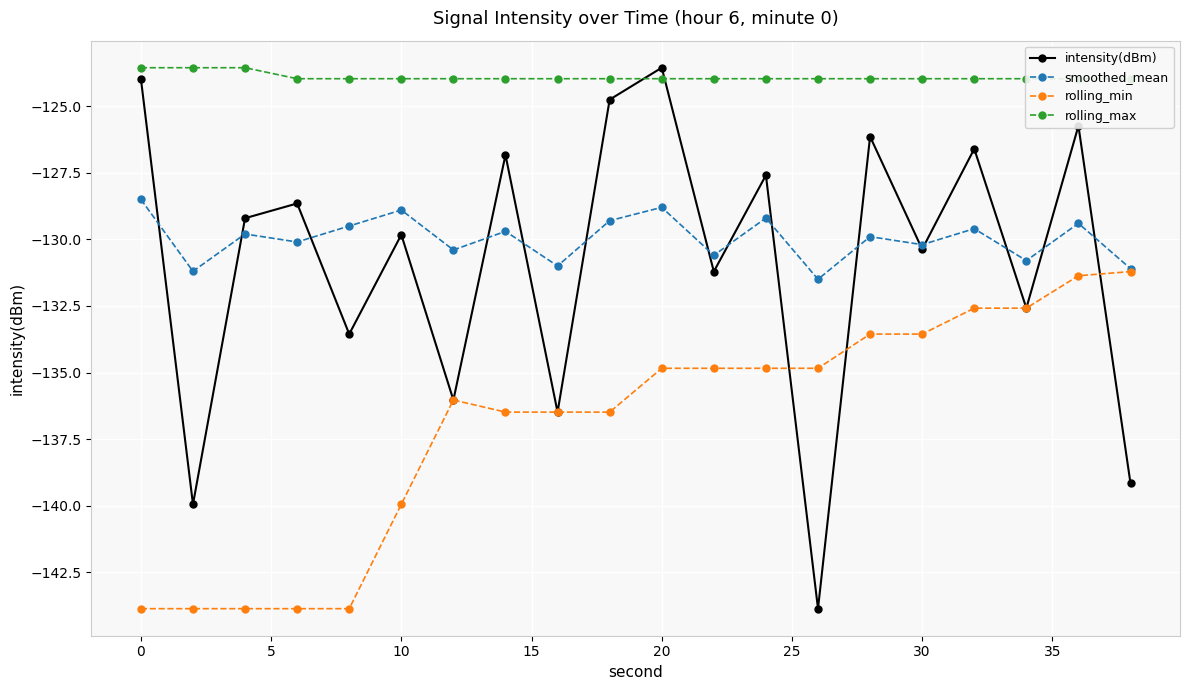

What is the minimum value for rolling_max?

-124.0